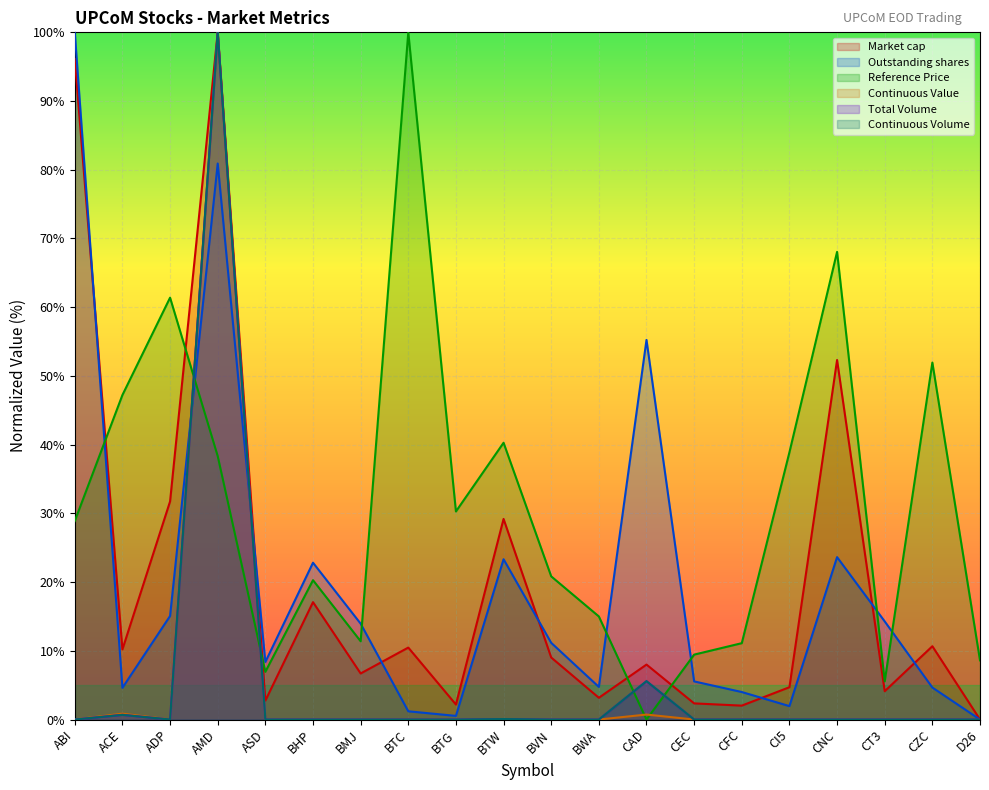

What is the spread (max minus min) of values at BTC?

100.0